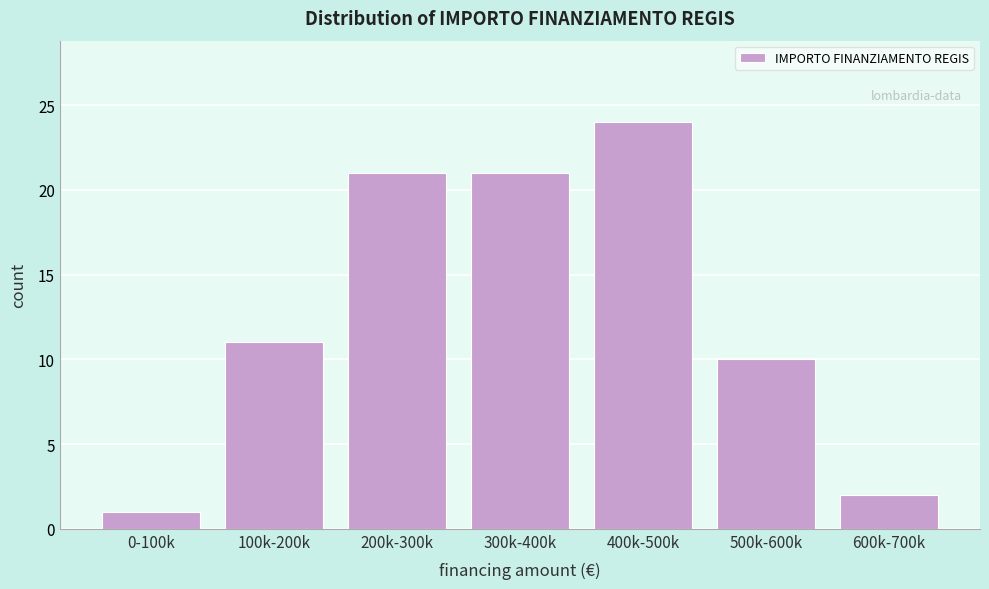

Reading left to right, transcribe all the data shown in this chart.

1	11	21	21	24	10	2